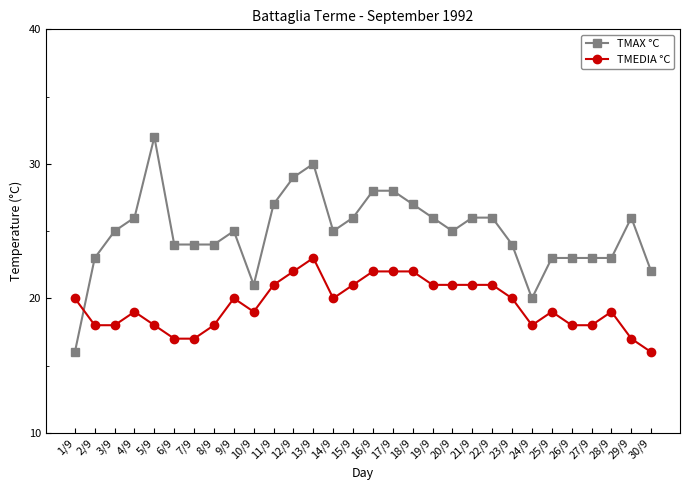

Reading right to left, extract all data points from this chart.

TMAX °C: 22	26	23	23	23	23	20	24	26	26	25	26	27	28	28	26	25	30	29	27	21	25	24	24	24	32	26	25	23	16
TMEDIA °C: 16	17	19	18	18	19	18	20	21	21	21	21	22	22	22	21	20	23	22	21	19	20	18	17	17	18	19	18	18	20